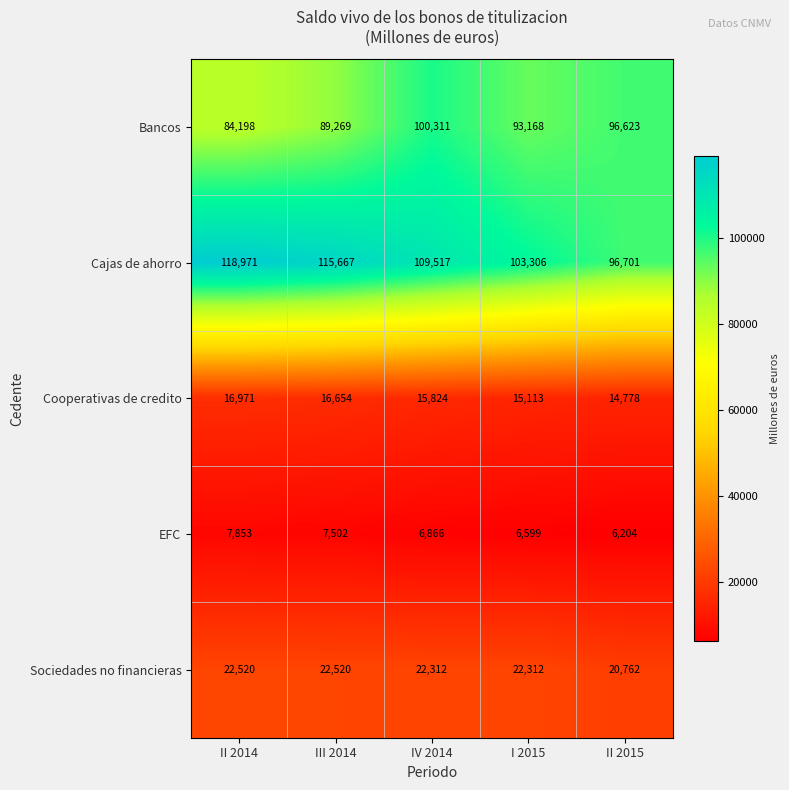

What is the minimum value shown in the chart?

6204